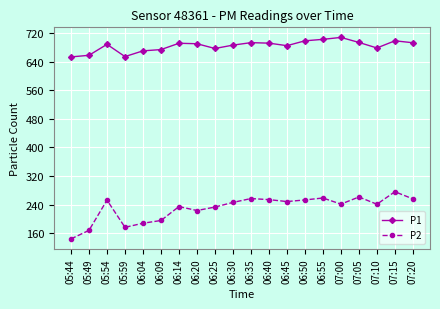

How many series are shown in this chart?

2